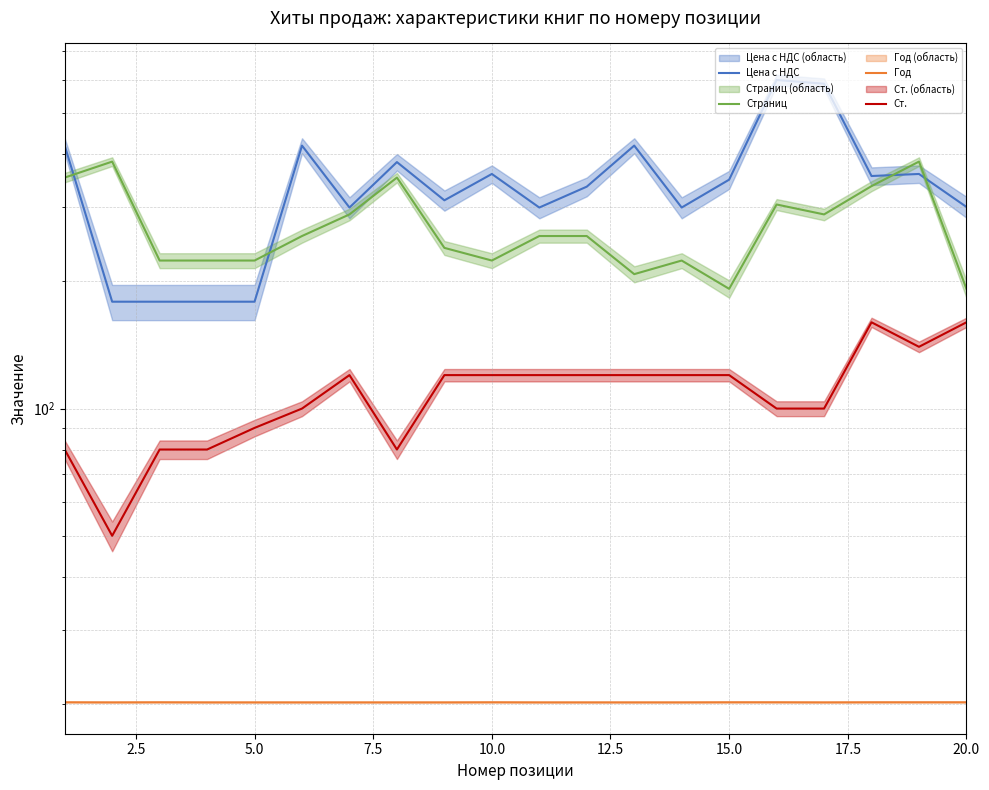

What is the smallest value displayed?

20.2